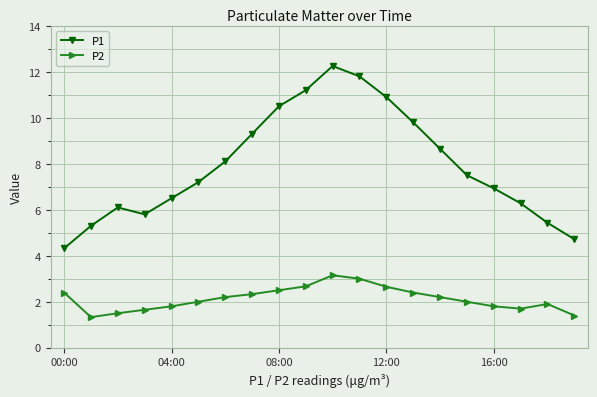

True or false: P1 and P2 cross at least once.

False